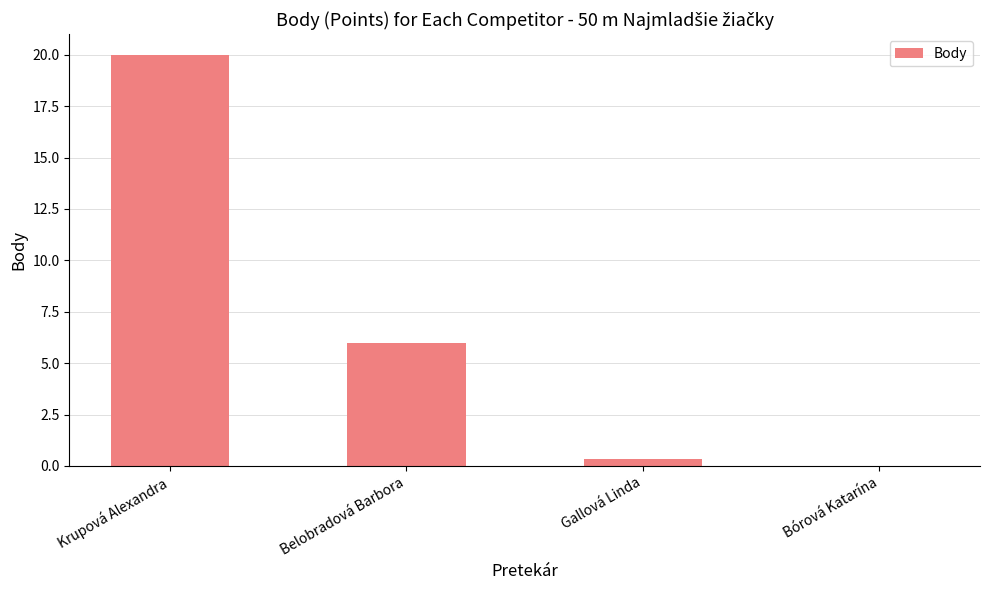

Is it true that the value at Belobradová Barbora is 6.0?

True